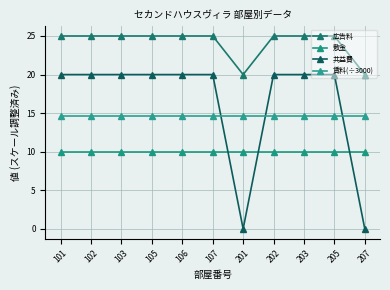

Count the number of data series in this chart.

4